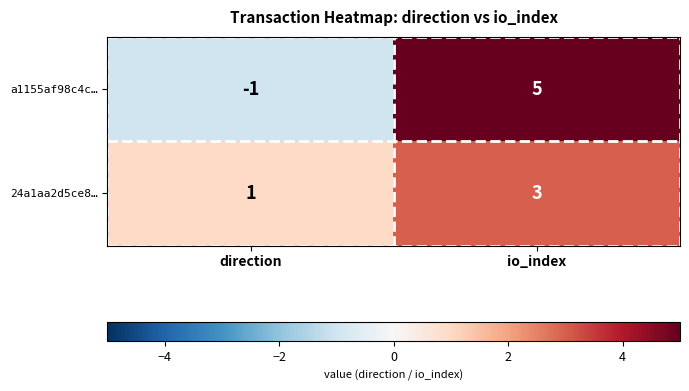

What is the sum of the 24a1aa2d5ce8… values at direction and io_index?

4